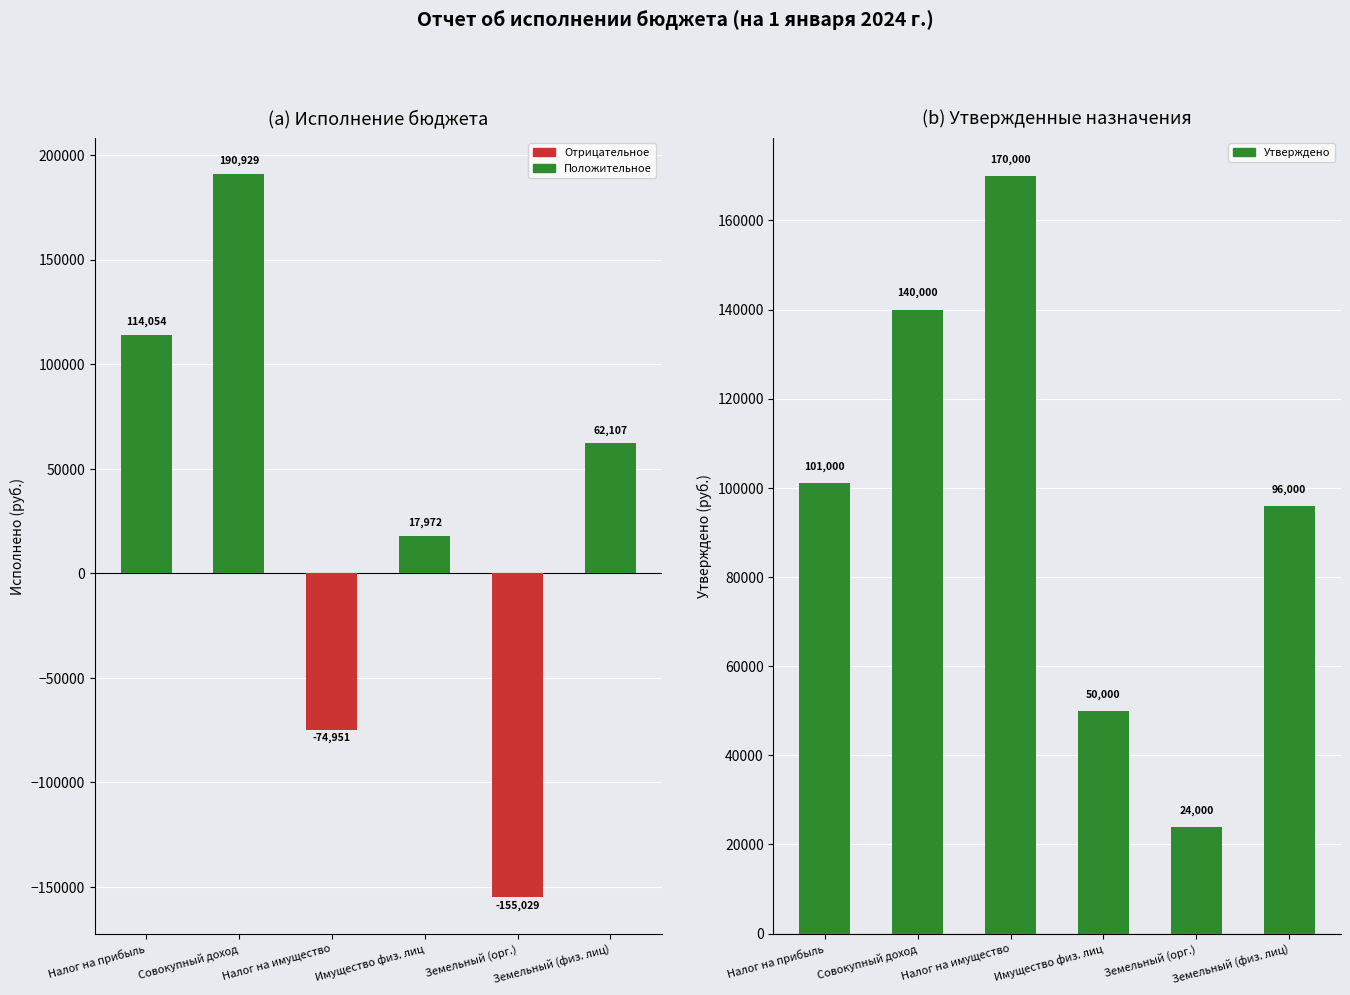

Which series has the largest range (max minus min)?

Исполнено